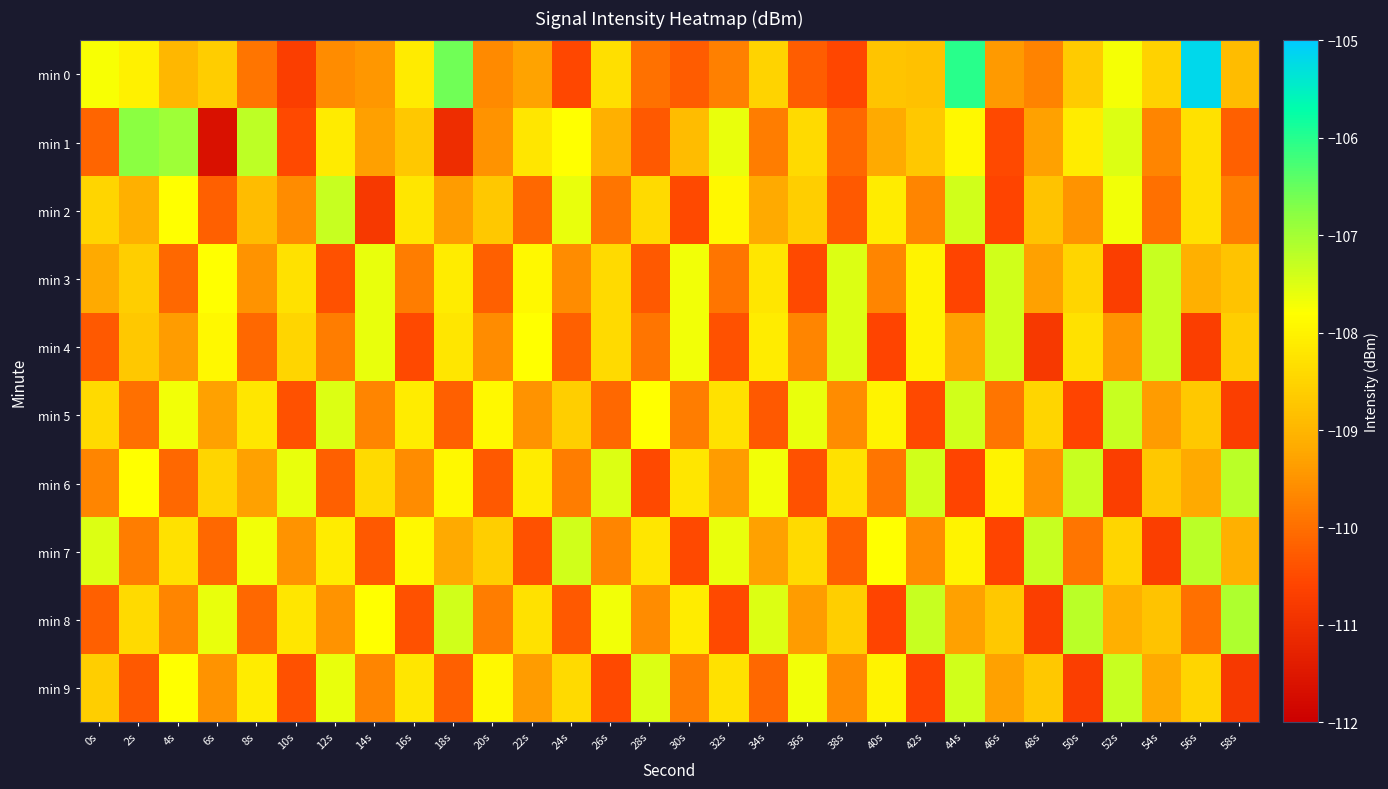

Which has a higher value, 34s or 30s?

34s